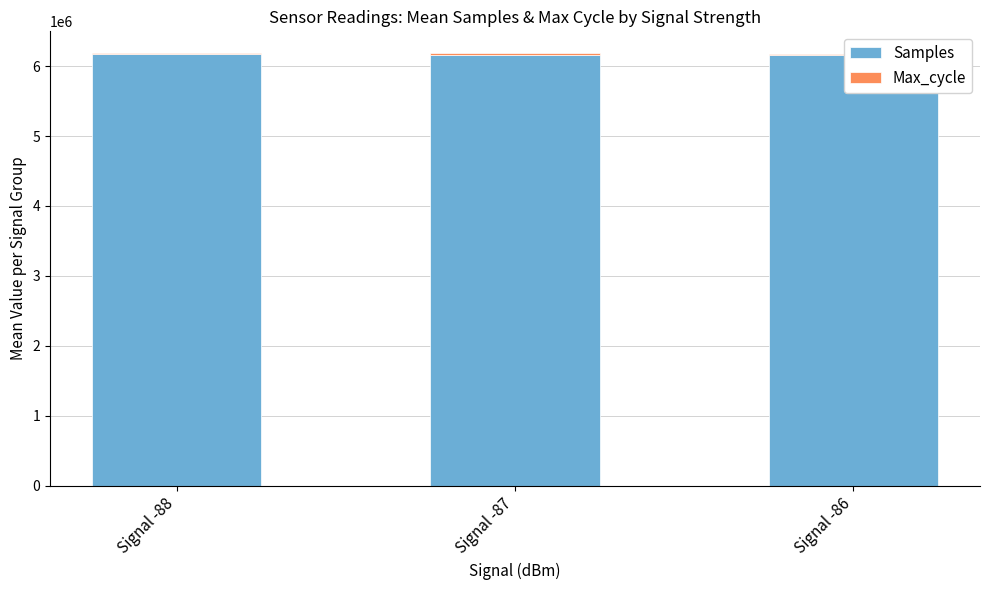

List the series in order of their overall mean, highest first.

Samples, Max_cycle